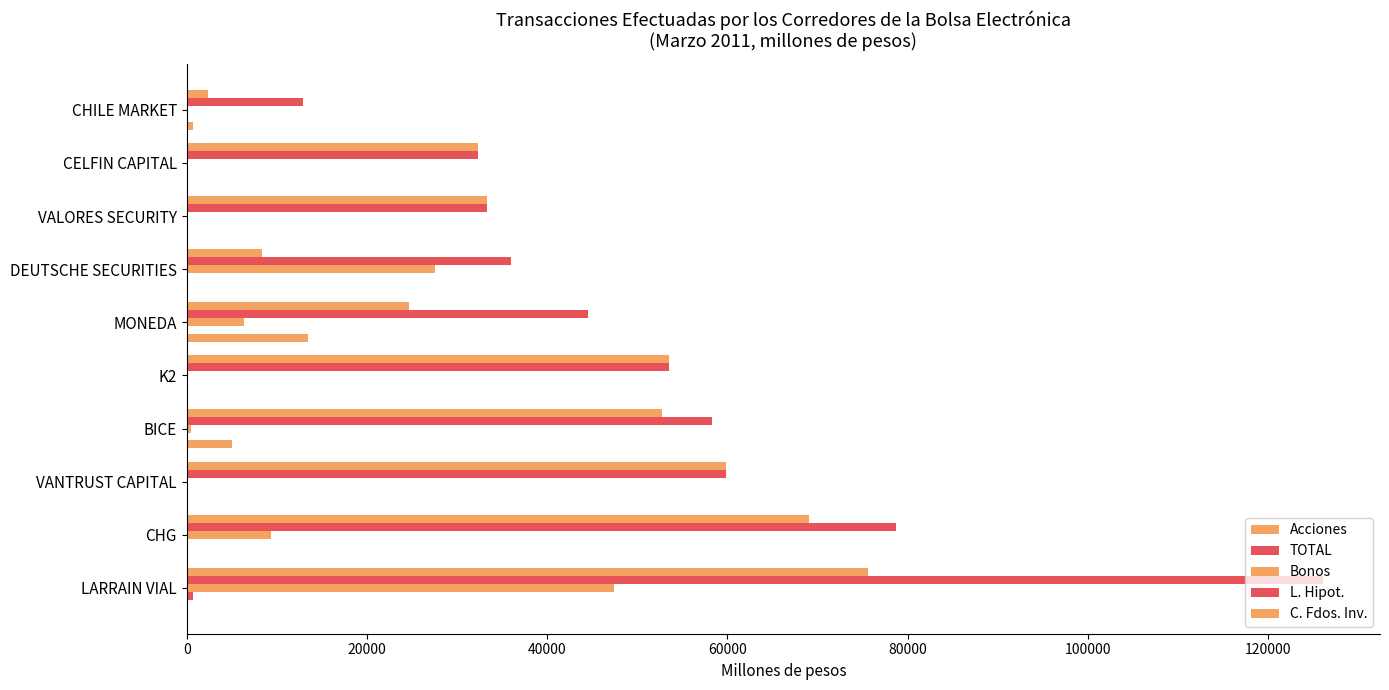

What is the value of the Acciones bar at the 3rd from the left?

59811.5